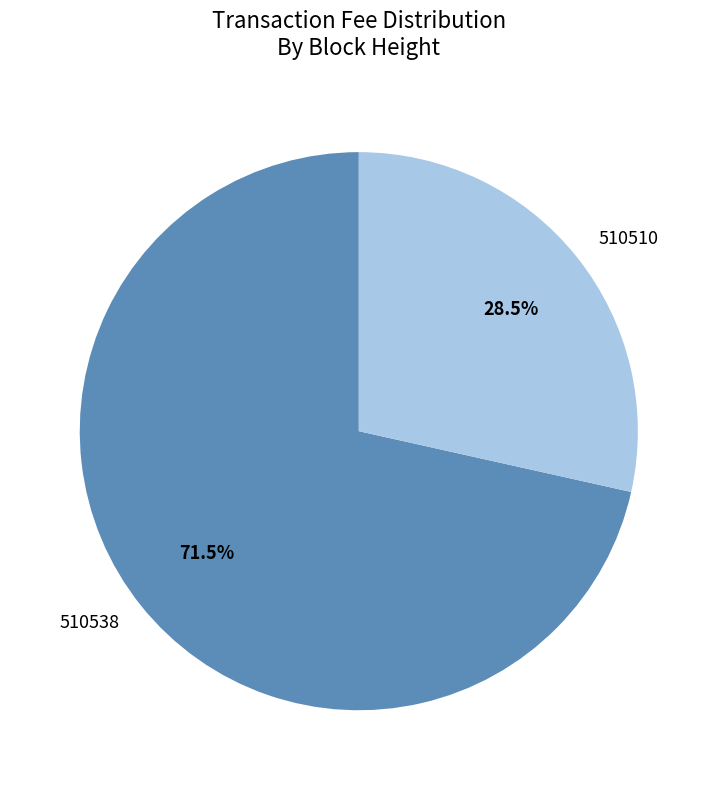

Is there any slice that represents more than half of the pie?

Yes